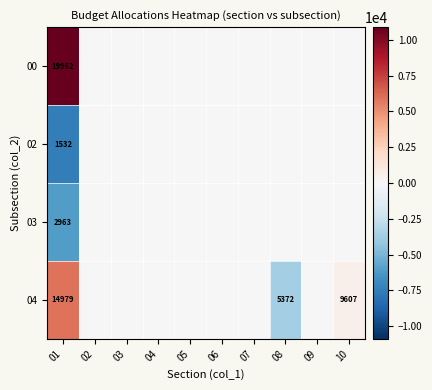

The value of 04 at 04 is 0.0. True or false?

True